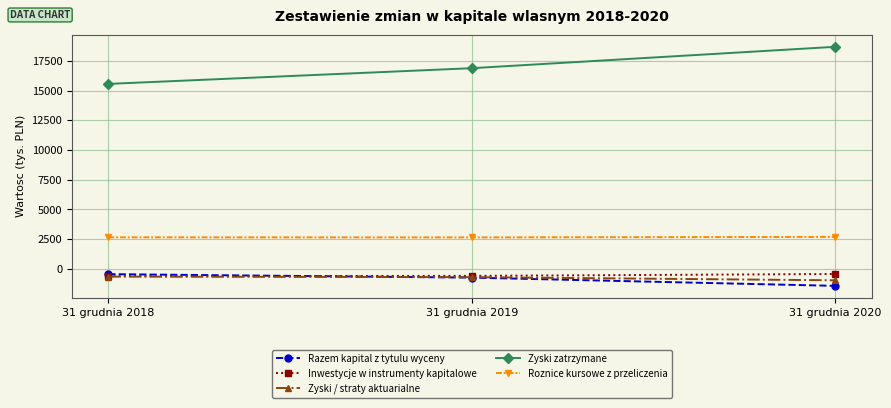

What is the difference between the Roznice kursowe z przeliczenia values at 31 grudnia 2019 and 31 grudnia 2018?

6